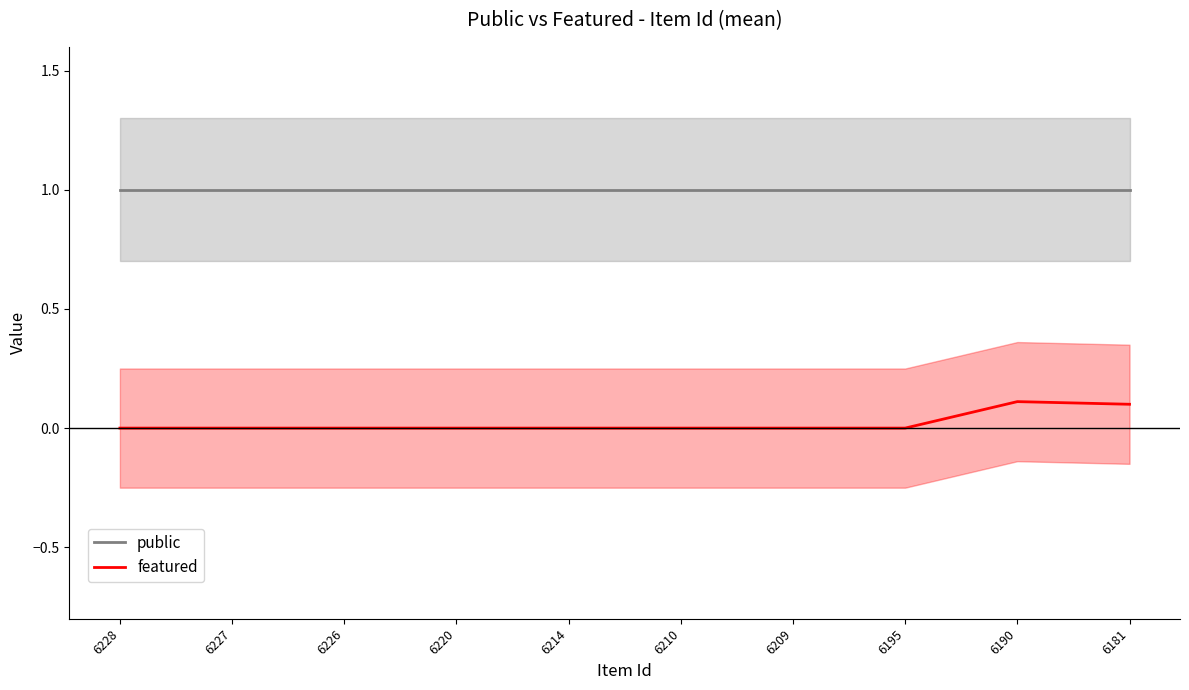

The featured series shows 0.1 at 6181. True or false?

True